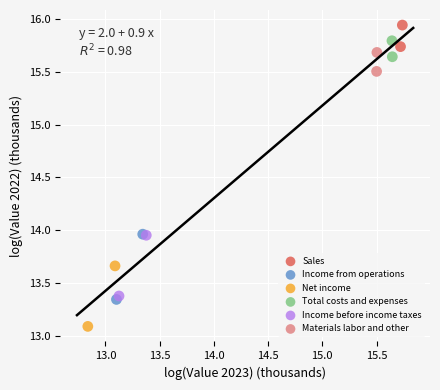

Which series has the largest Y range (max minus min)?

Income from operations